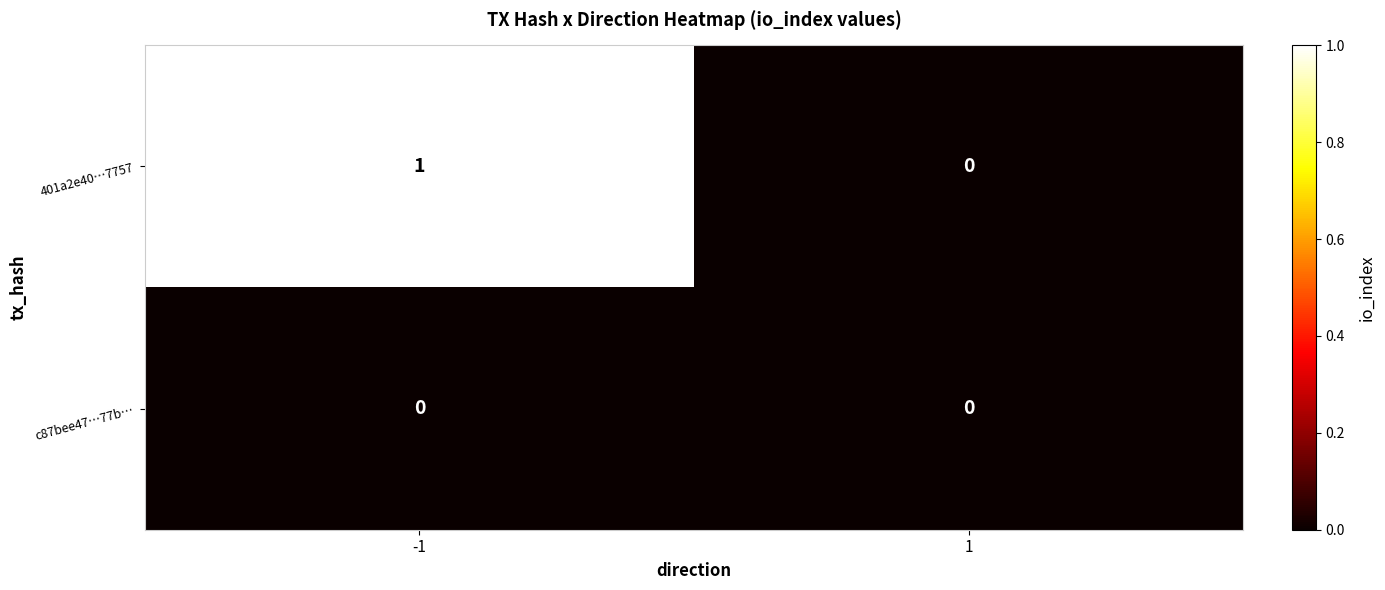

The c87bee47…77b… series shows 0 at -1. True or false?

True